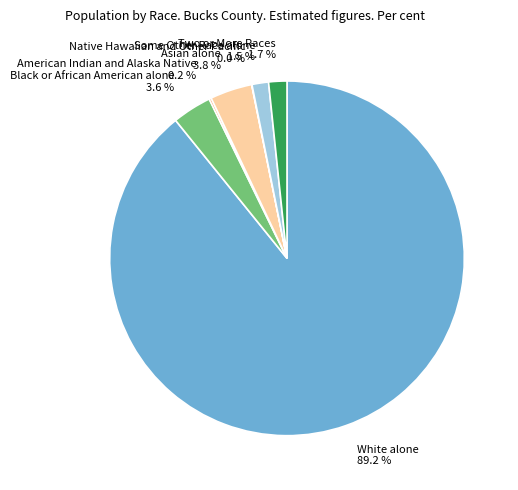

What portion of the pie excludes Asian alone 3.8 %?

96.2%